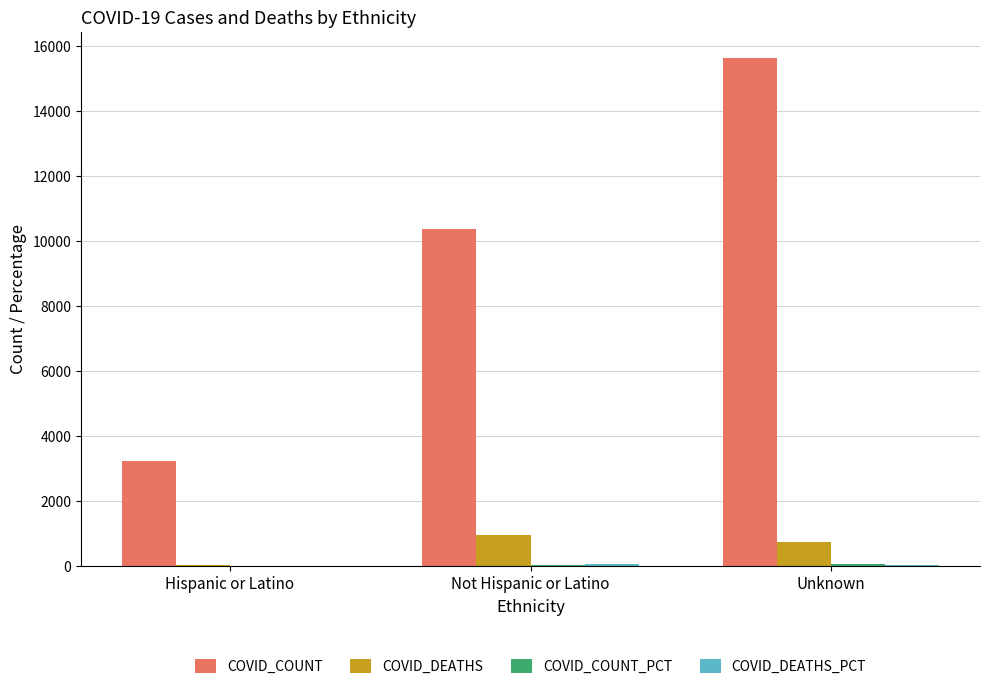

The value of COVID_COUNT at Unknown is 15656.0. True or false?

True